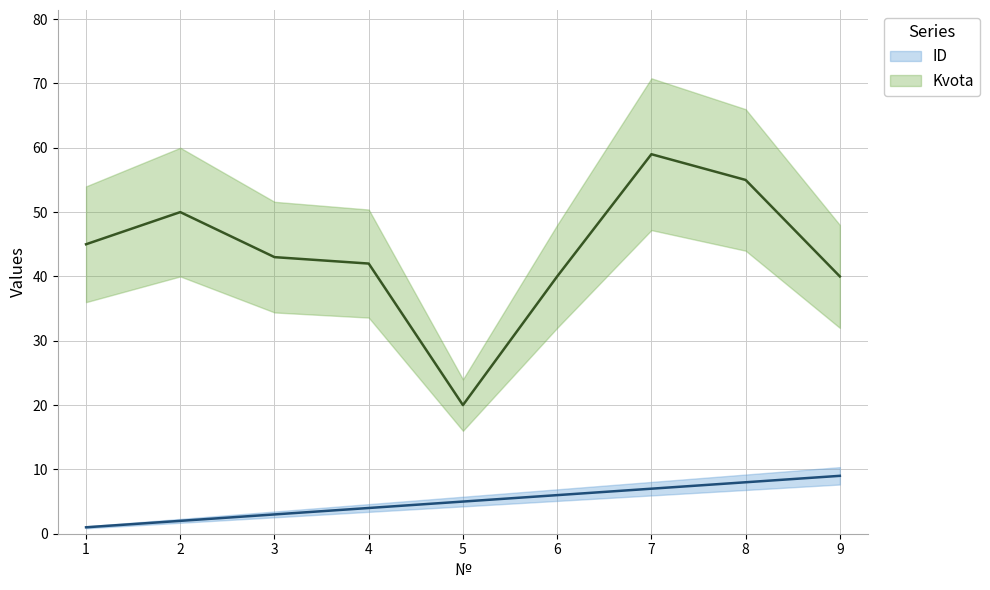

How many data points in ID are less than 5?

4